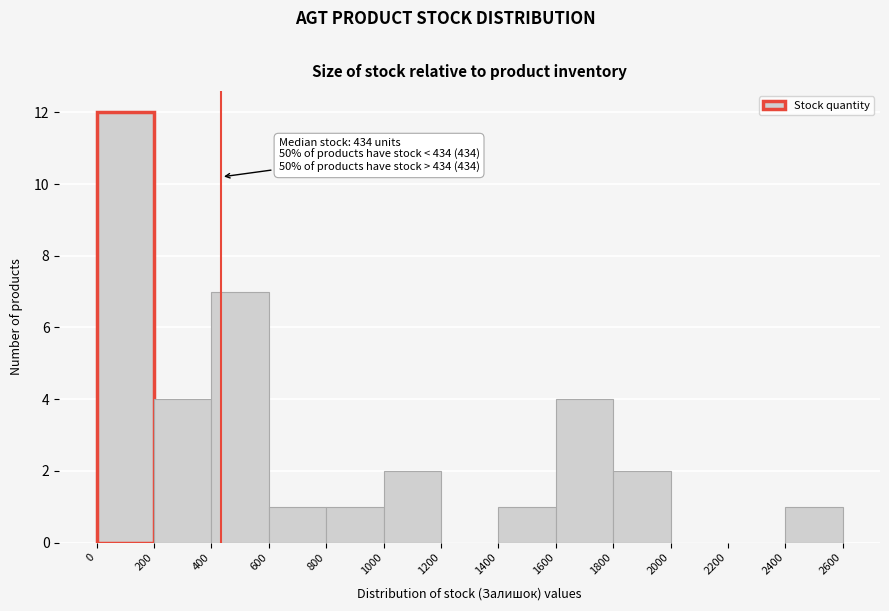

Which range on the x-axis has the tallest bar?

0 to 200